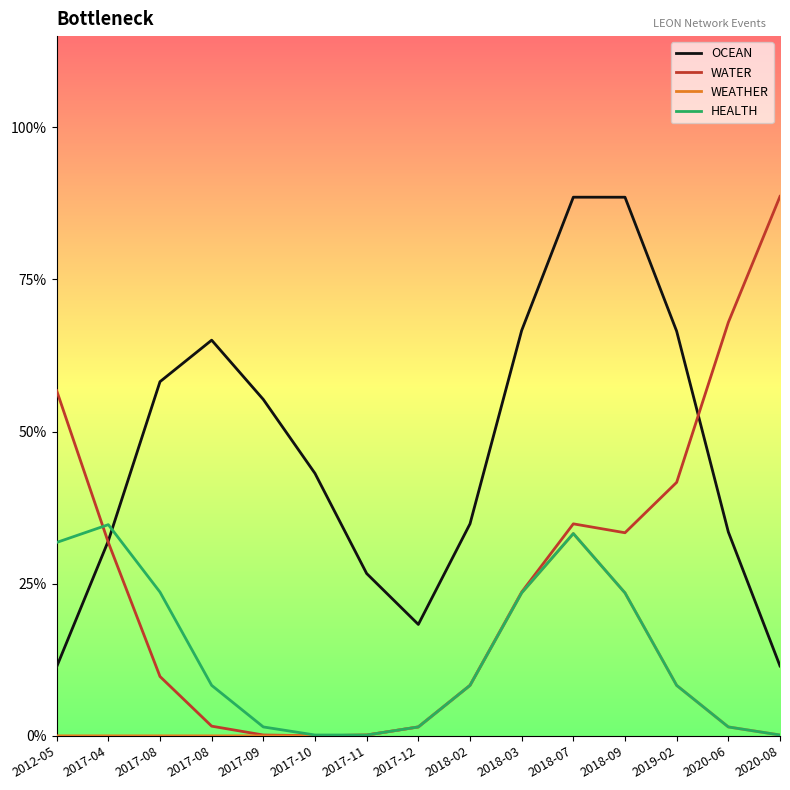

What is the label of the 10th point from the left?

2018-03